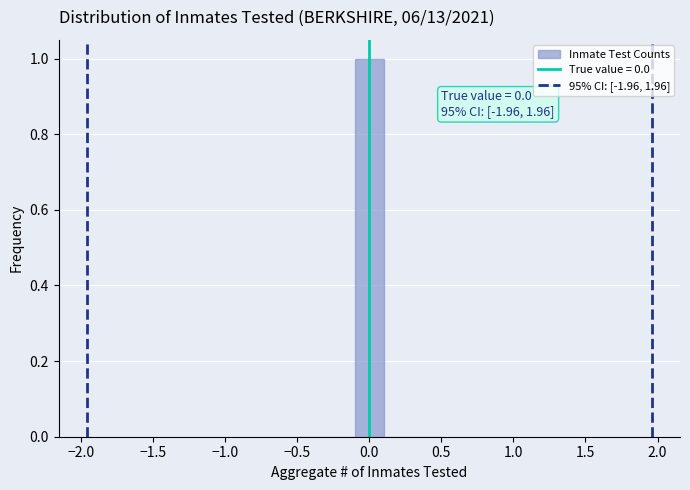

Over which range of the x-axis is the bar tallest?

-0.1 to 0.1